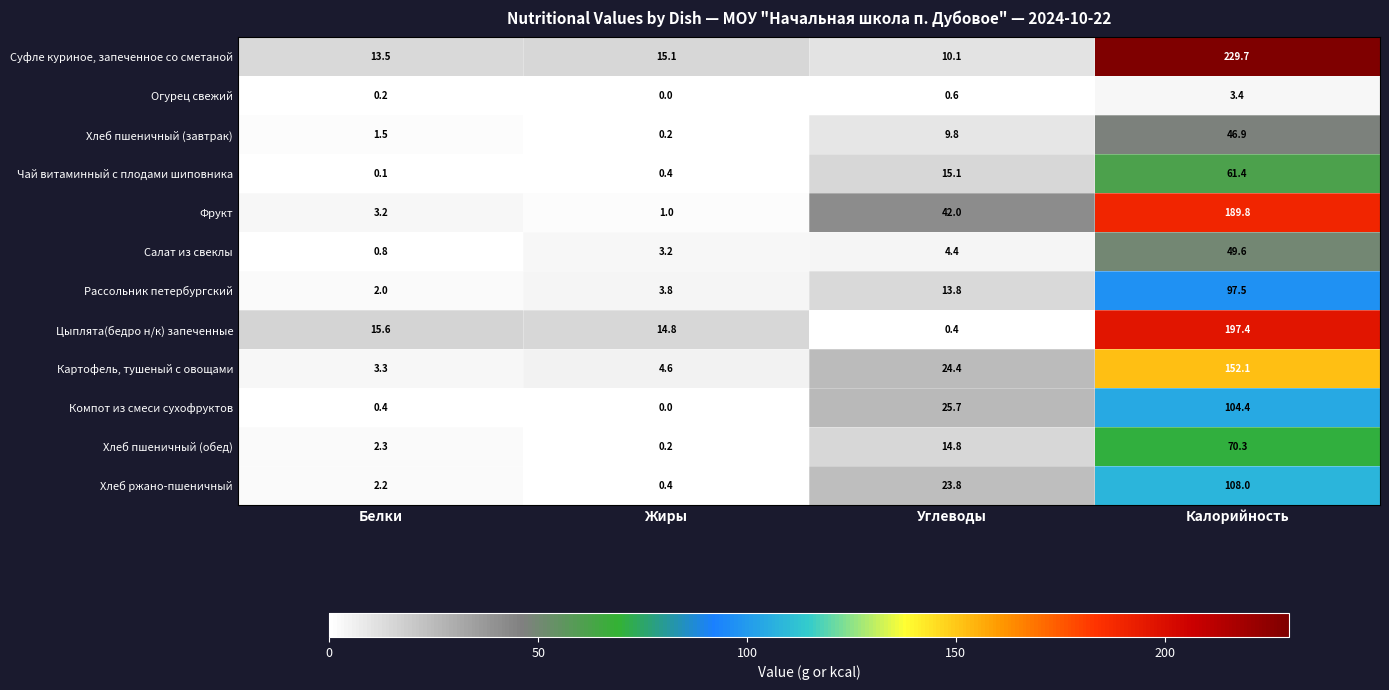

Between Углеводы and Калорийность, which series saw the biggest shift?

Суфле куриное, запеченное со сметаной